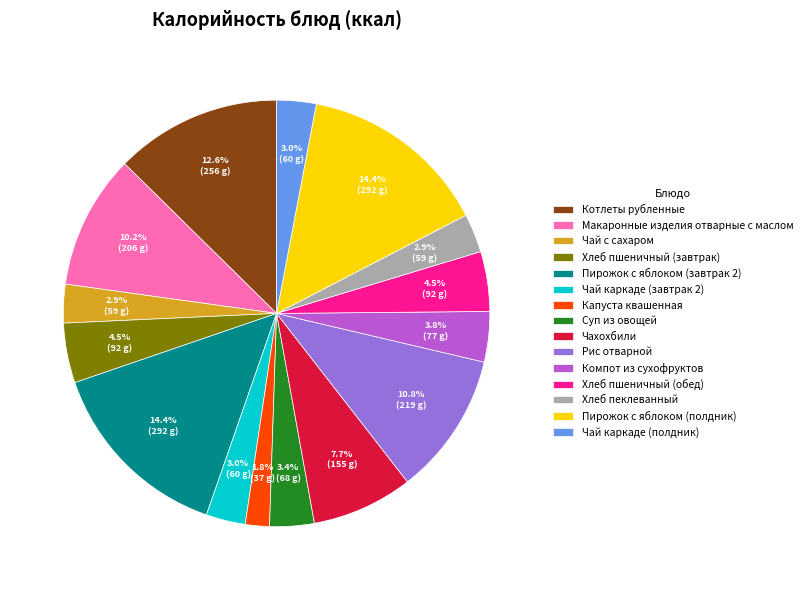

Is it true that Котлеты рубленные is 6% of the pie?

False